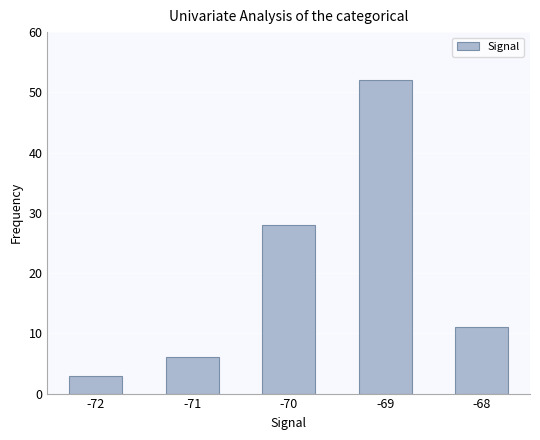

The value at -70 is 50. True or false?

False